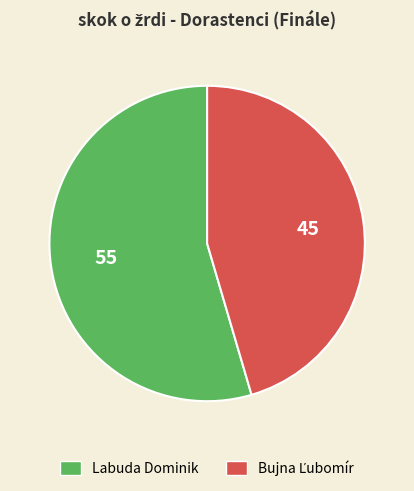

Which slice is the largest?

Labuda Dominik